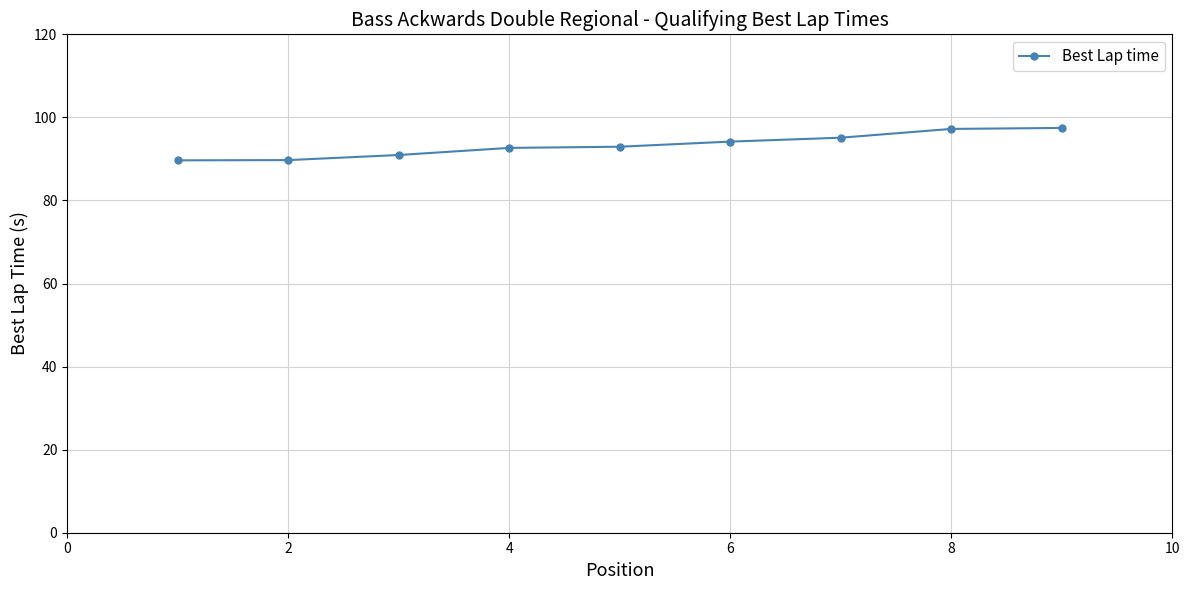

What is the value of the 9th point from the left?

97.5